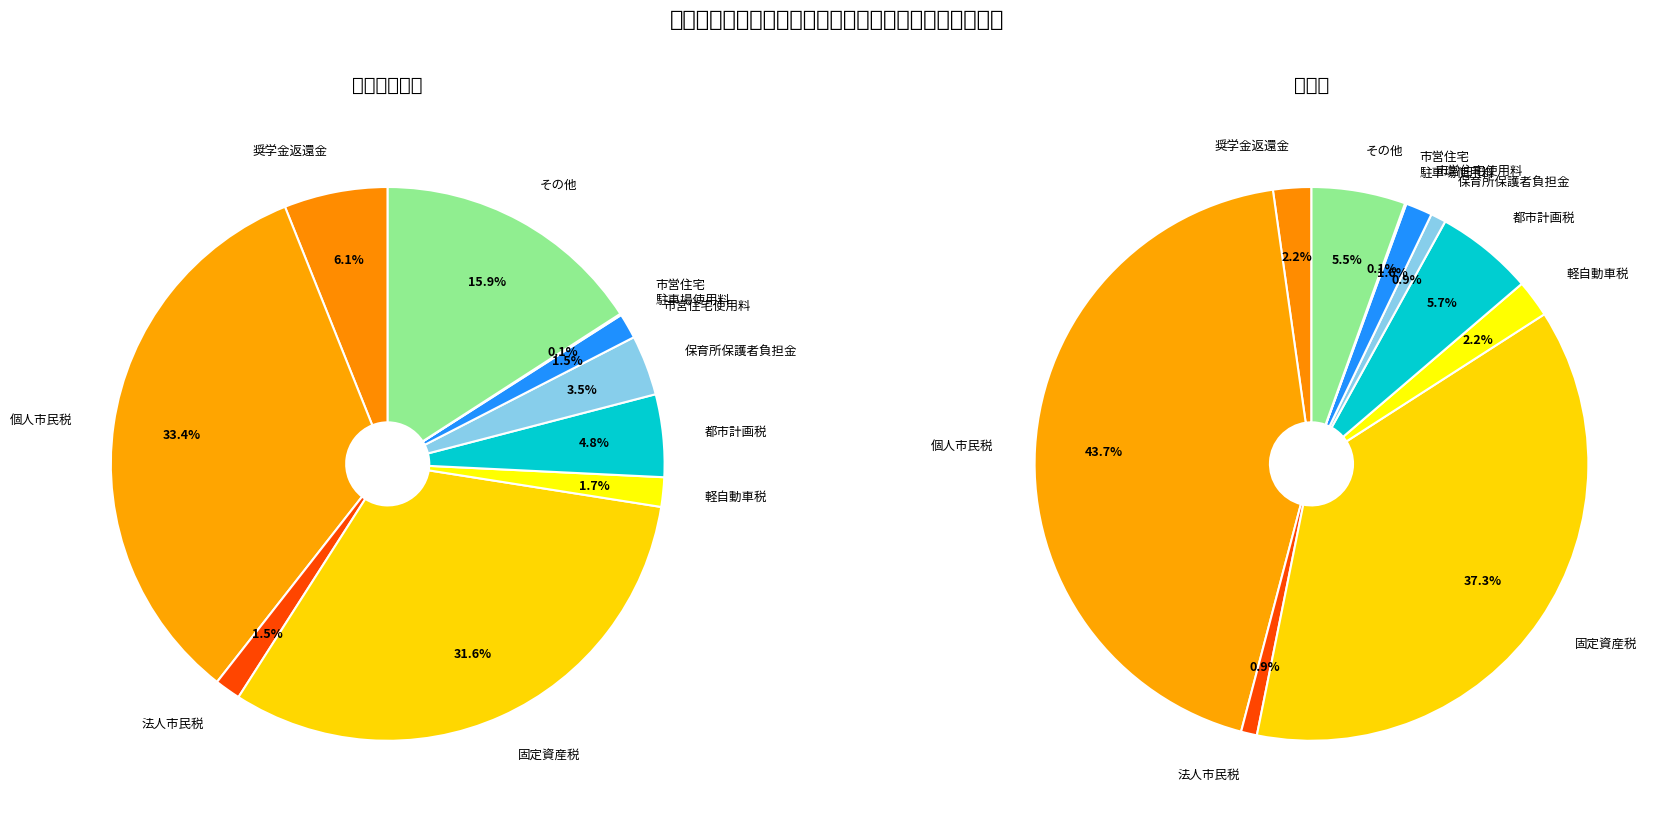

To the nearest percent, what percentage of the pie is 法人市民税?

1%